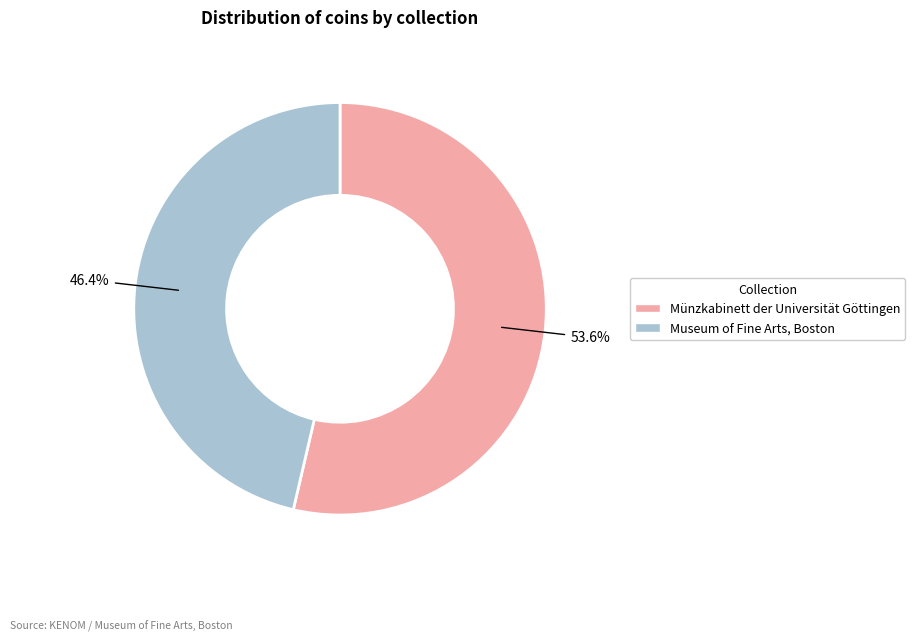

Which slice represents more than half of the pie?

Münzkabinett der Universität Göttingen